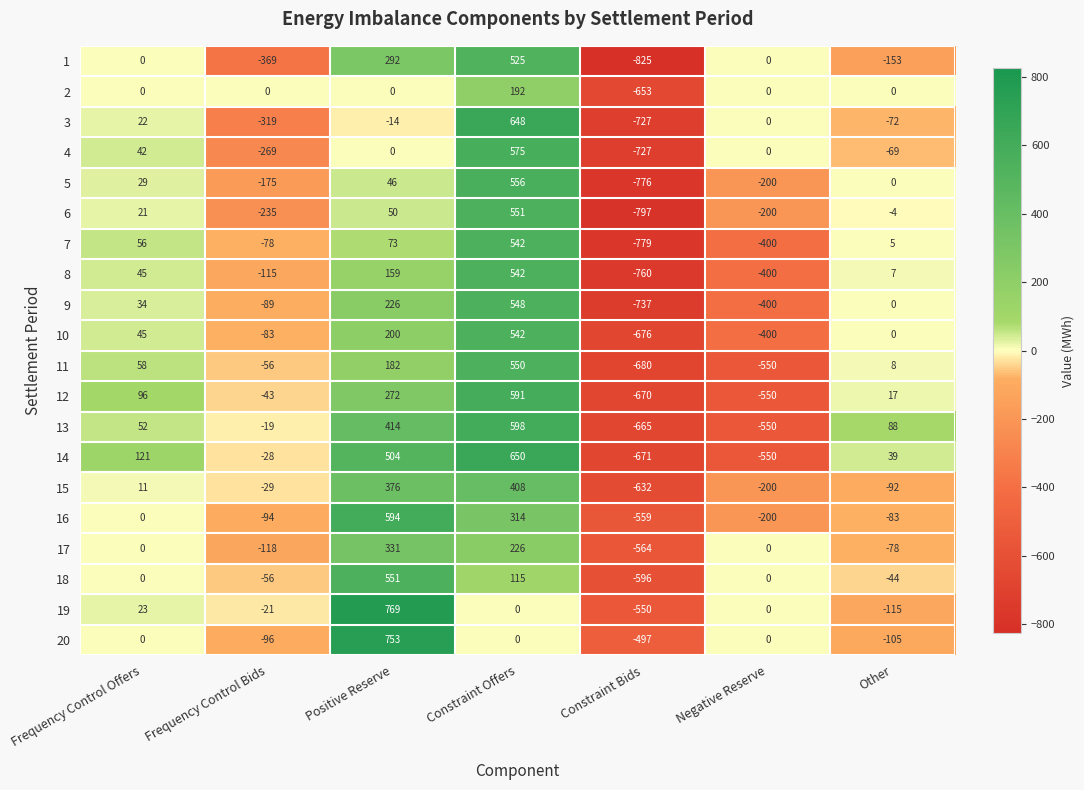

List the labels in order of 3 value, smallest first.

Constraint Bids, Frequency Control Bids, Other, Positive Reserve, Negative Reserve, Frequency Control Offers, Constraint Offers